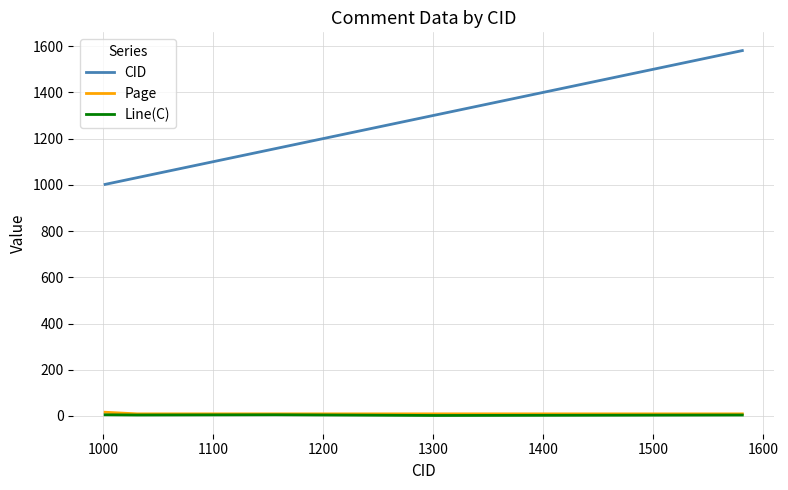

True or false: CID and Page intersect in this chart.

False